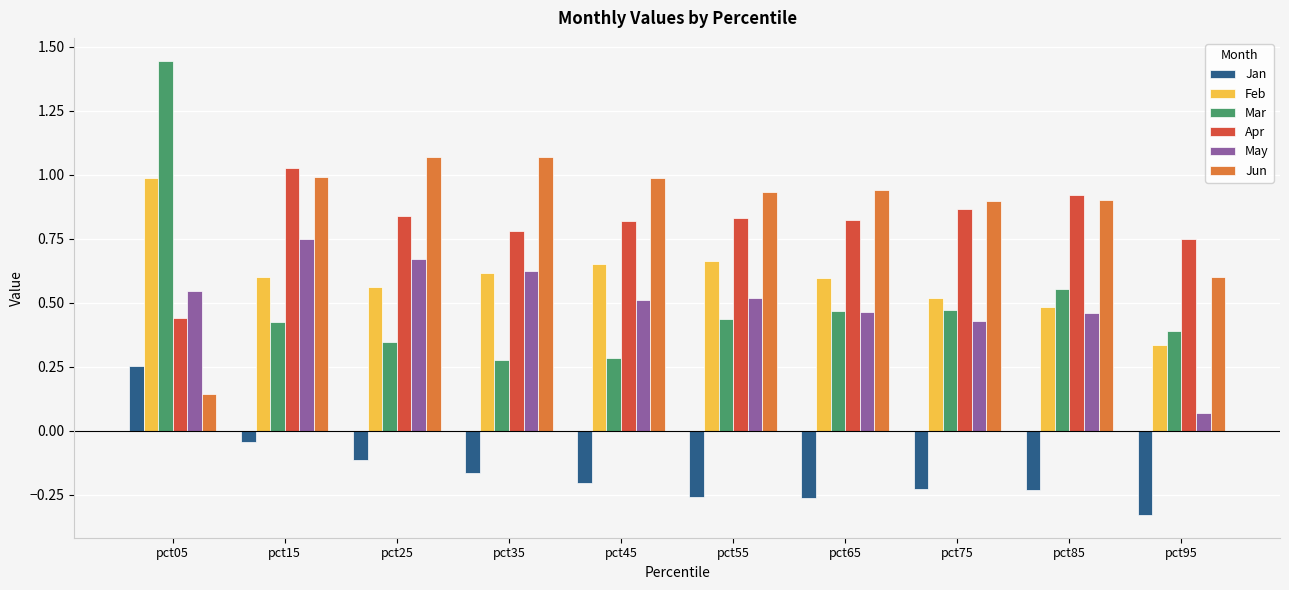

Where is Jan nearest to the value 0?

pct15